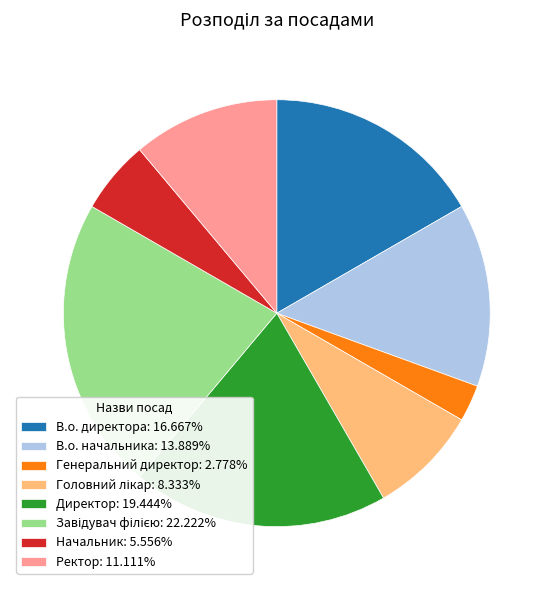

Is there a majority slice in this chart?

No